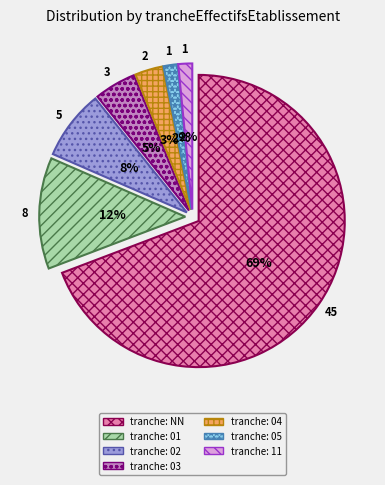

Approximately how many times larger is the value at NN compared to 03?

15.0